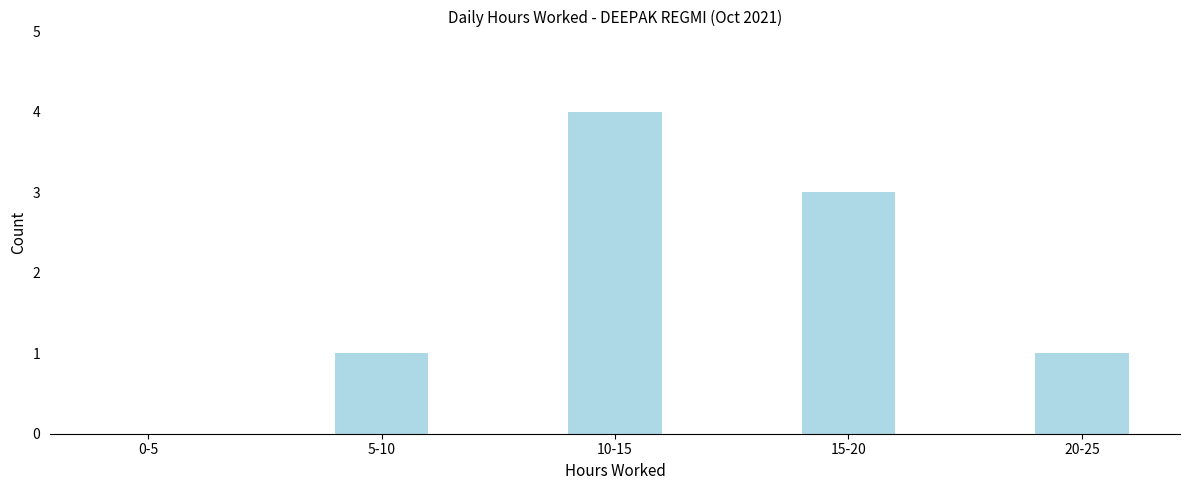

Reading right to left, transcribe all the data shown in this chart.

20-25=1	15-20=3	10-15=4	5-10=1	0-5=0